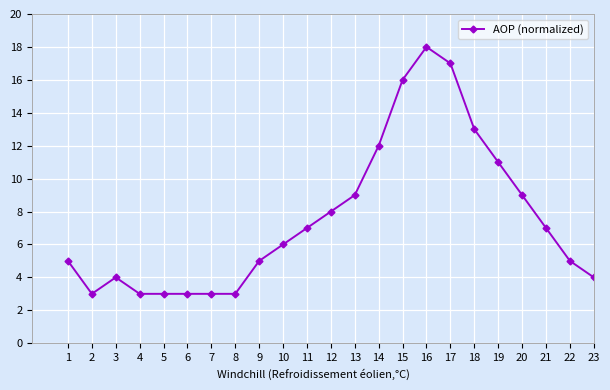

Approximately how many times larger is the value at 16 compared to 18?

1.4